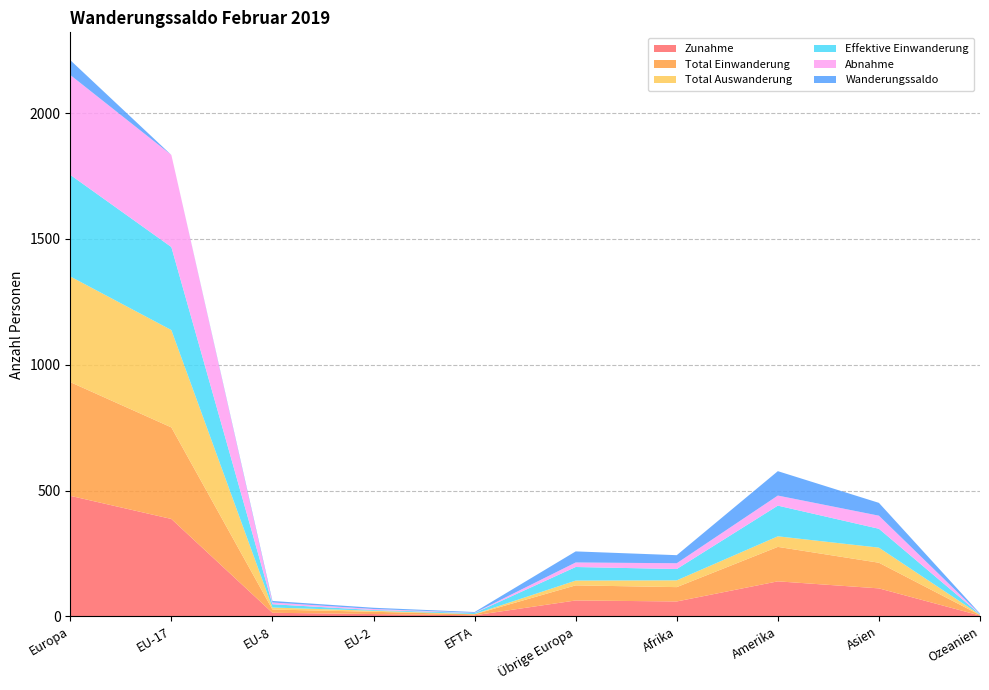

Reading right to left, list all the values displayed in this chart.

Zunahme: 3	111	139	59	63	4	9	14	387	479
Total Einwanderung: 2	102	137	57	60	4	9	13	364	452
Total Auswanderung: 1	60	42	27	19	1	4	8	387	420
Effektive Einwanderung: 2	75	122	45	54	4	3	13	330	404
Abnahme: 1	52	40	23	18	1	4	7	366	397
Wanderungssaldo: 2	51	97	32	44	3	5	6	0	59